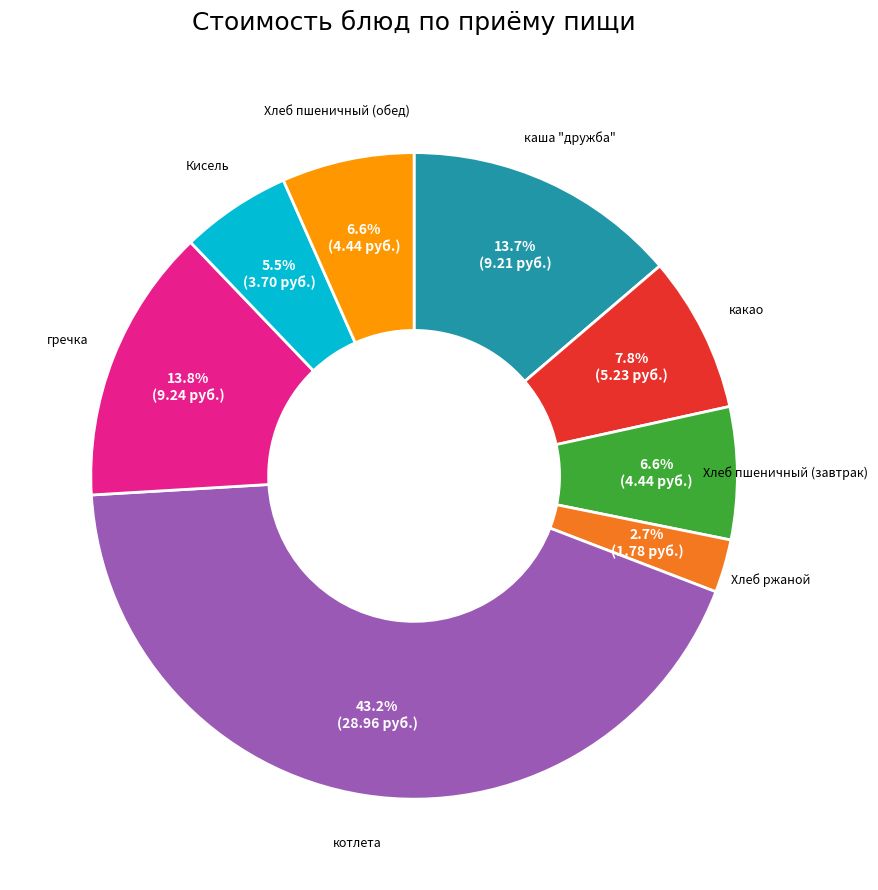

What is the ratio of the value at гречка to the value at каша "дружба"?

1.0